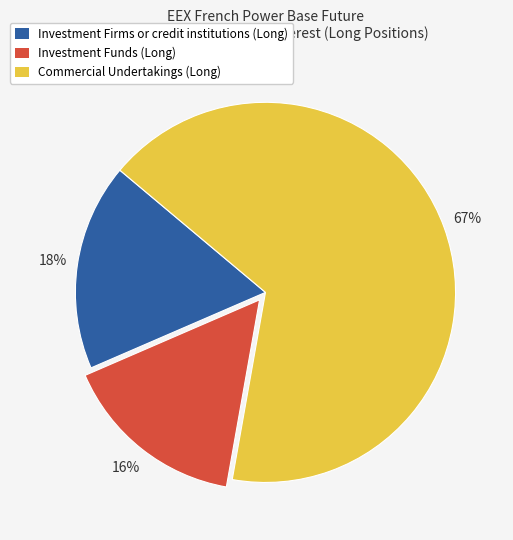

Which slice is the largest?

Commercial Undertakings (Long)